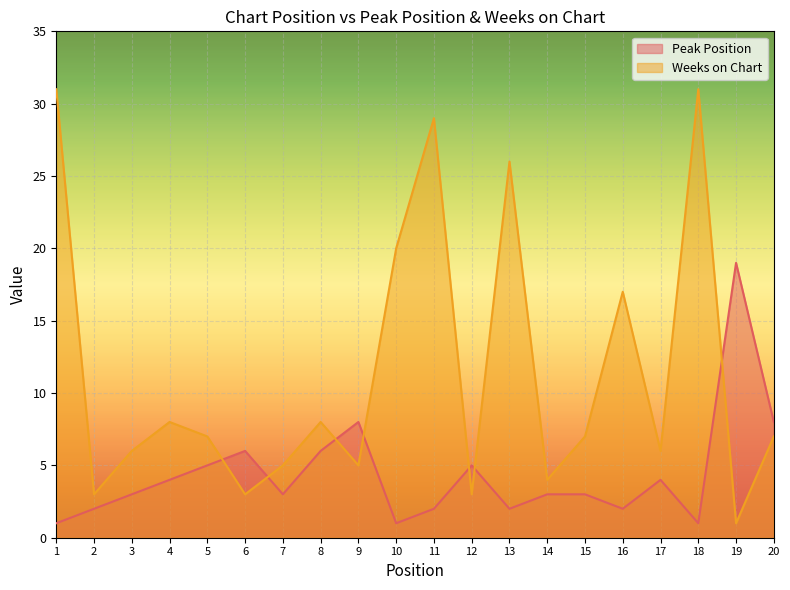

What are all the series names shown in the legend?

Peak Position, Weeks on Chart